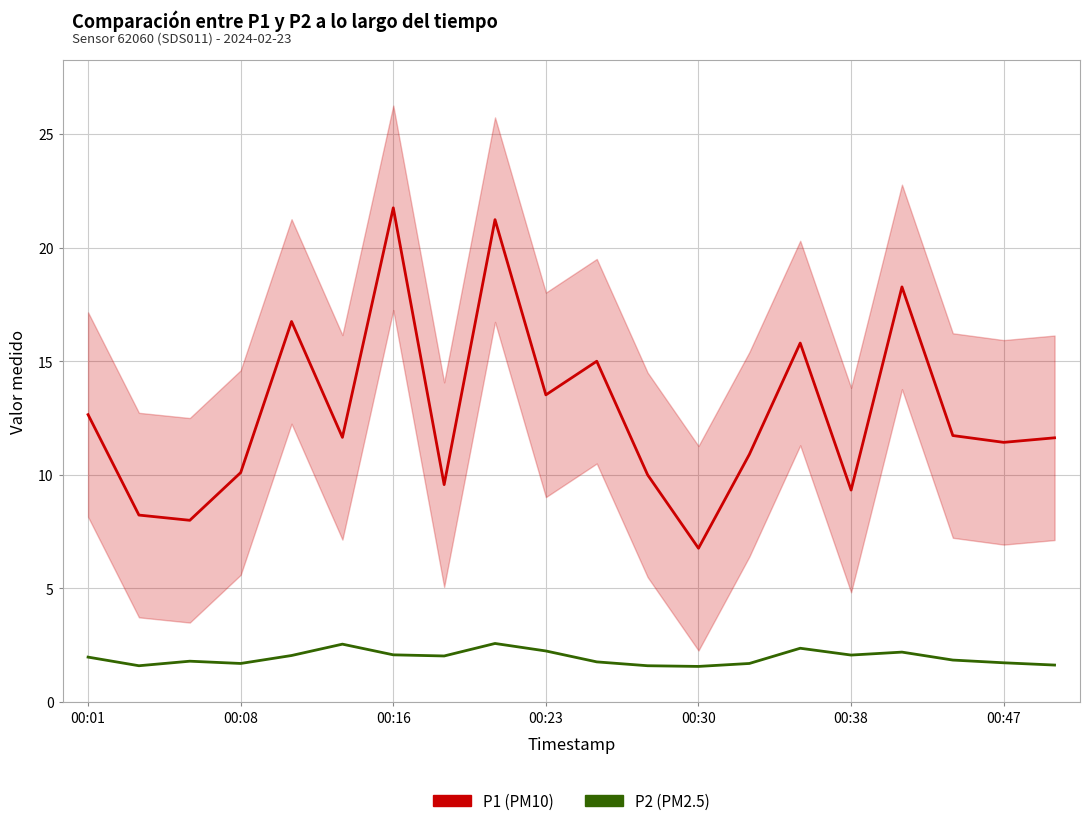

Is it true that P1 (PM10) equals 6.3 at 00:38?

False